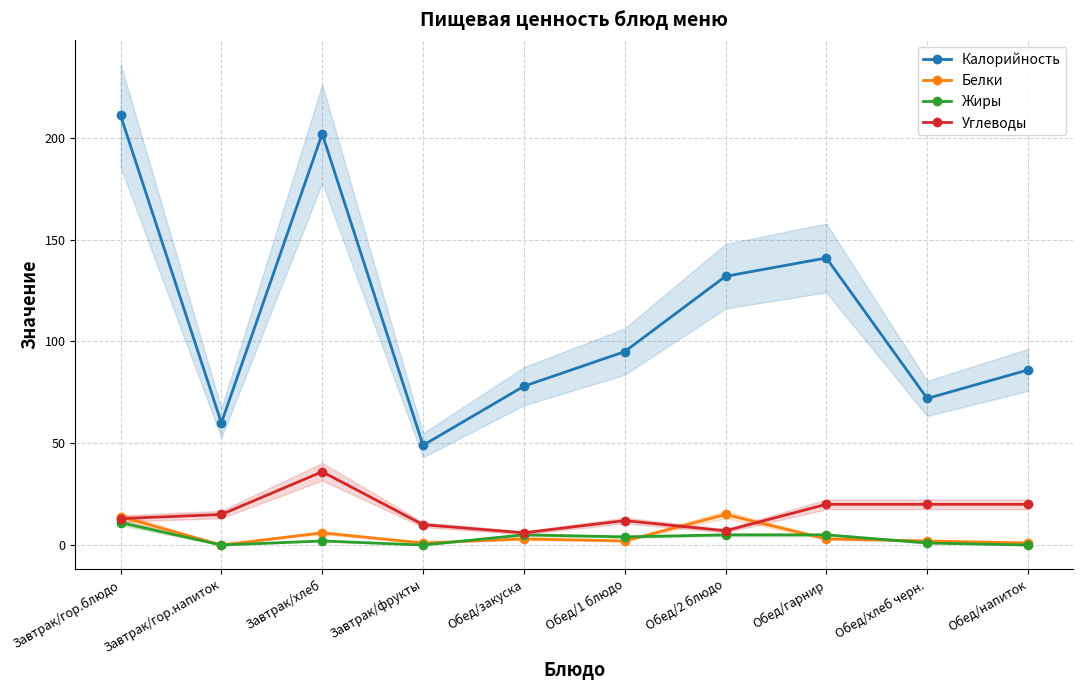

How many series are shown in this chart?

4